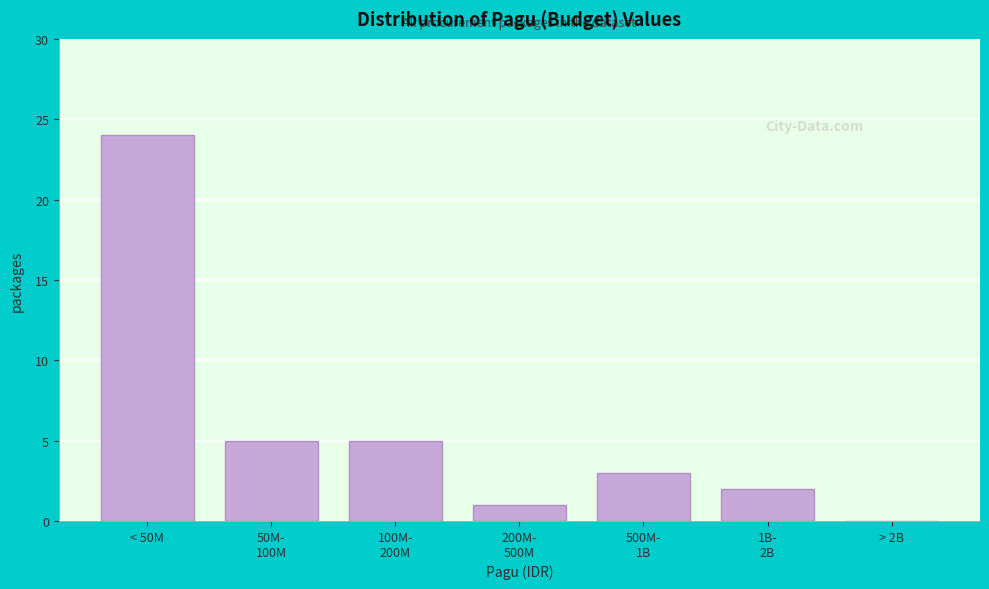

The chart shows a value of 14 at < 50M. True or false?

False